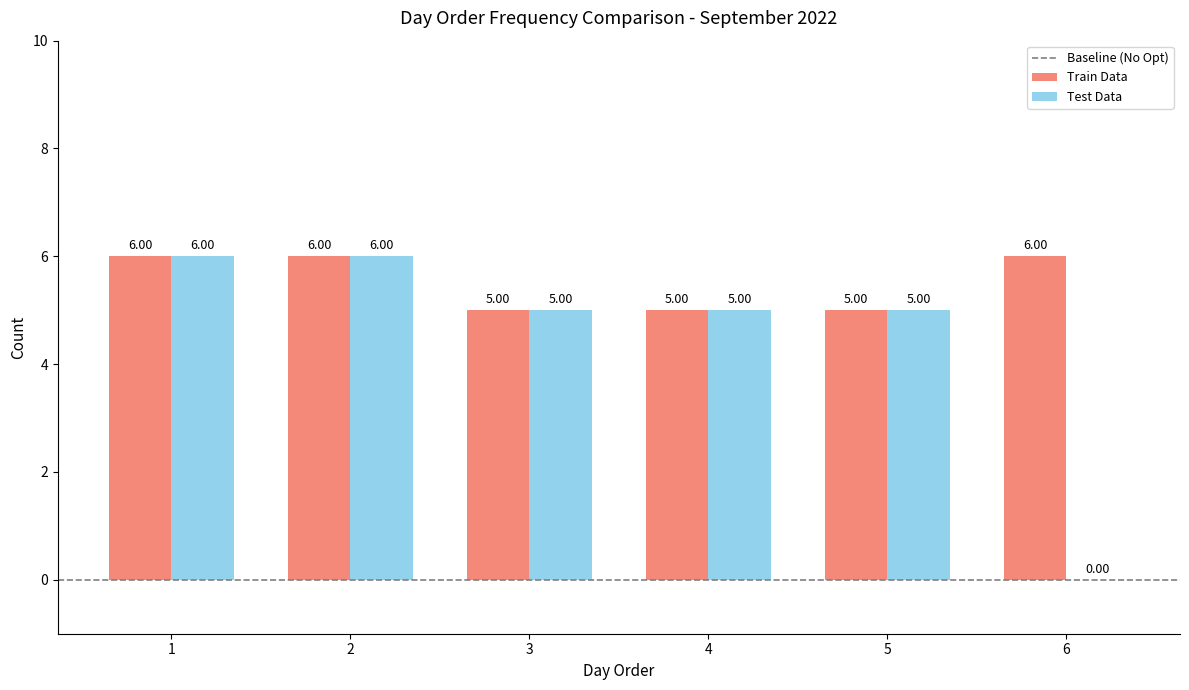

What is the sum of the Test Data values at 5 and 3?

10